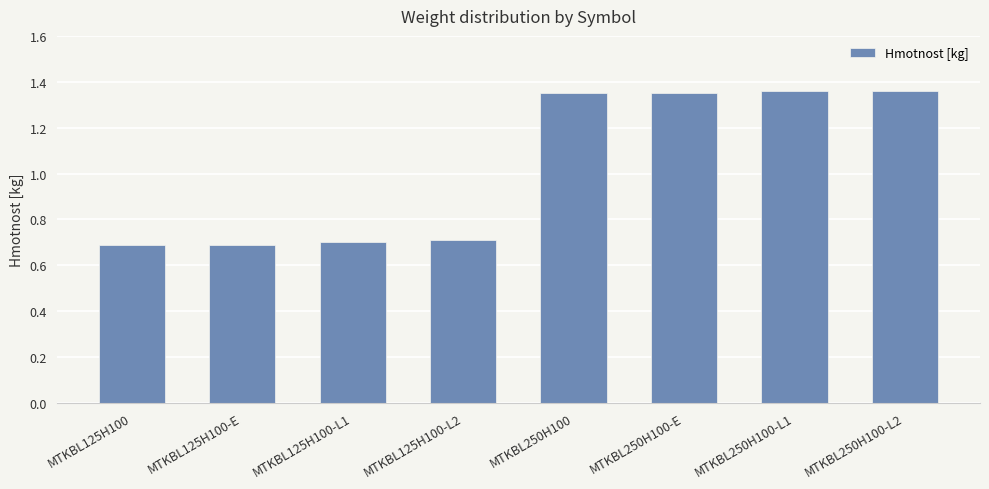

Between MTKBL250H100-E and MTKBL125H100-L1, which is larger?

MTKBL250H100-E